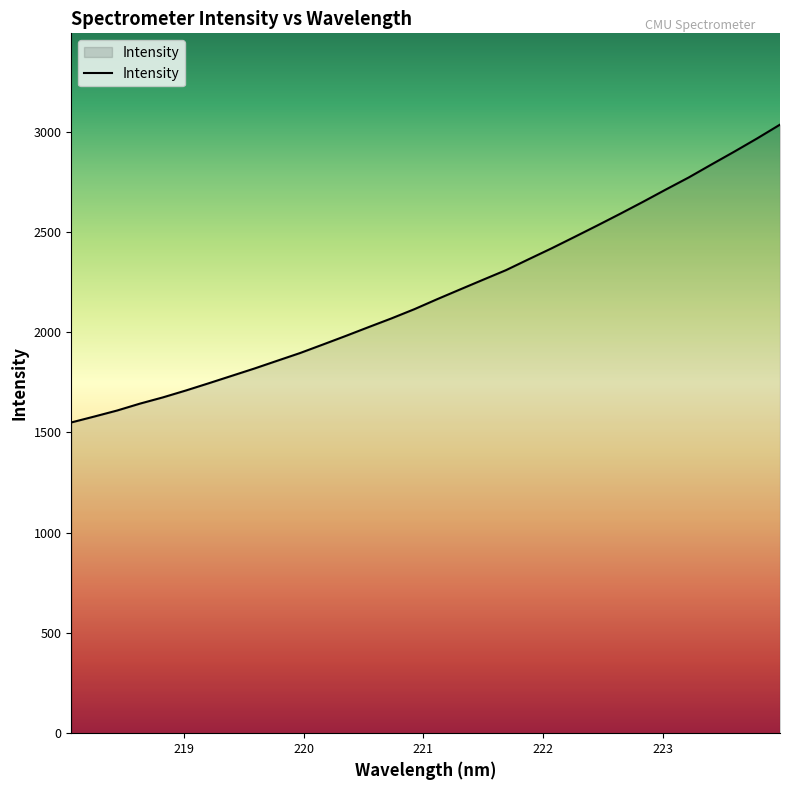

What is the maximum value shown in the chart?

3034.8